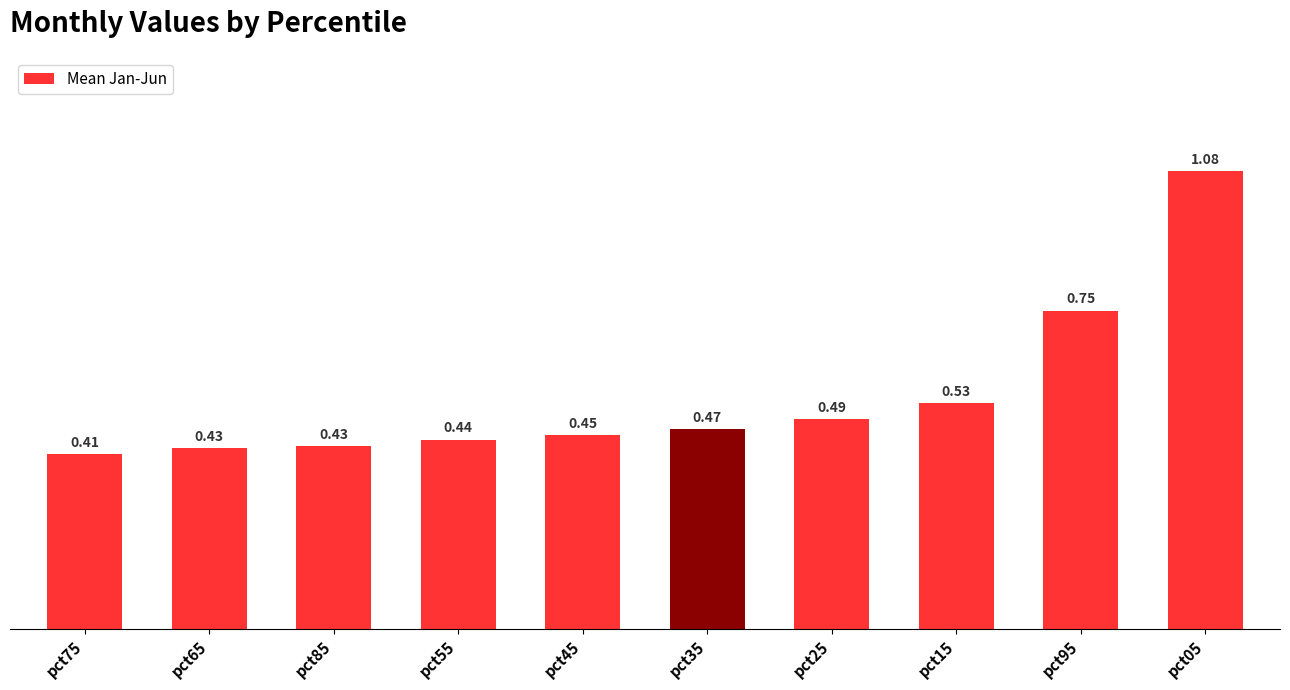

What is the change in value from pct45 to pct95?

+0.3